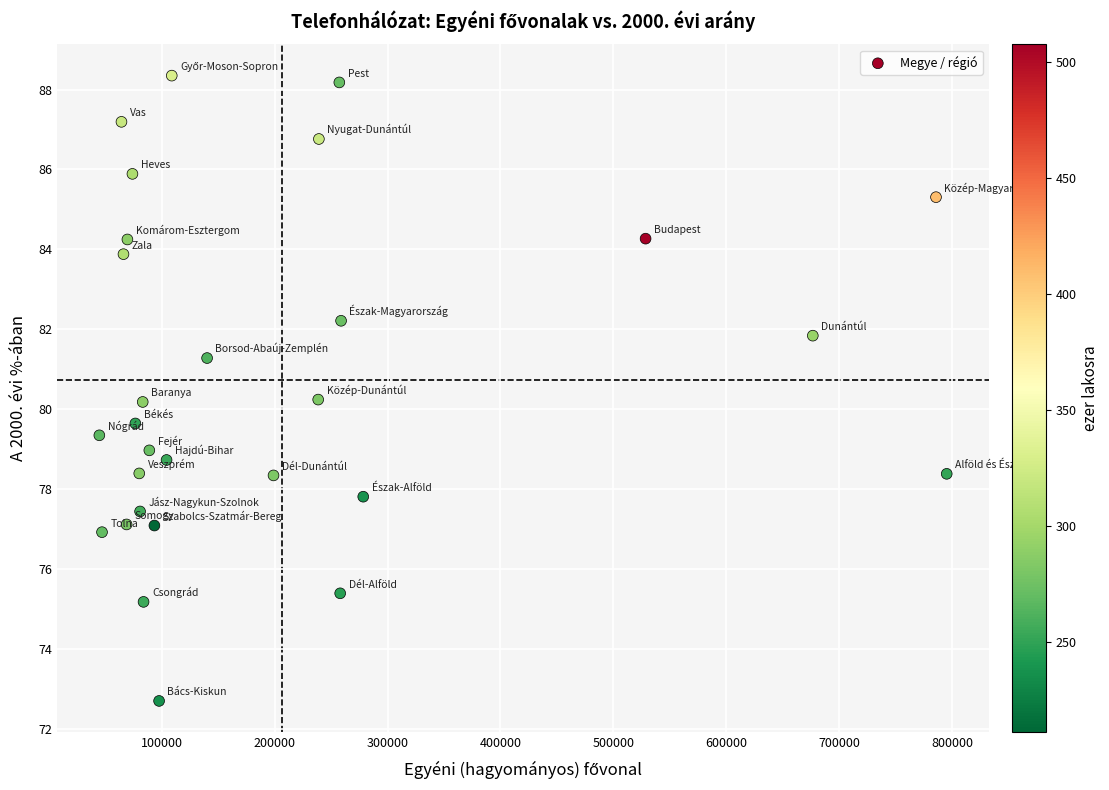

What is the range of X values (max minus min)?

750647.0